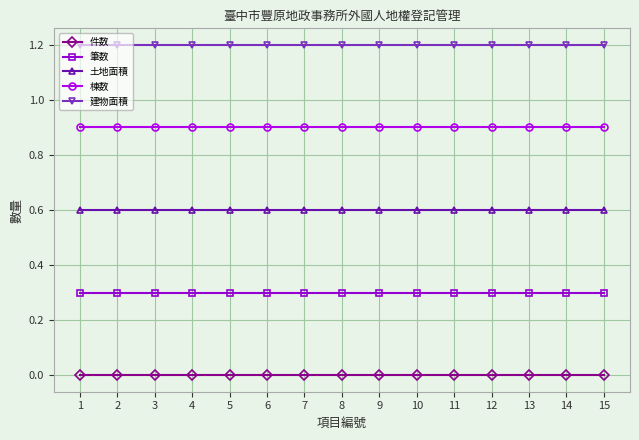

Rank the series by their average value, from lowest to highest.

件数, 筆数, 土地面積, 棟数, 建物面積